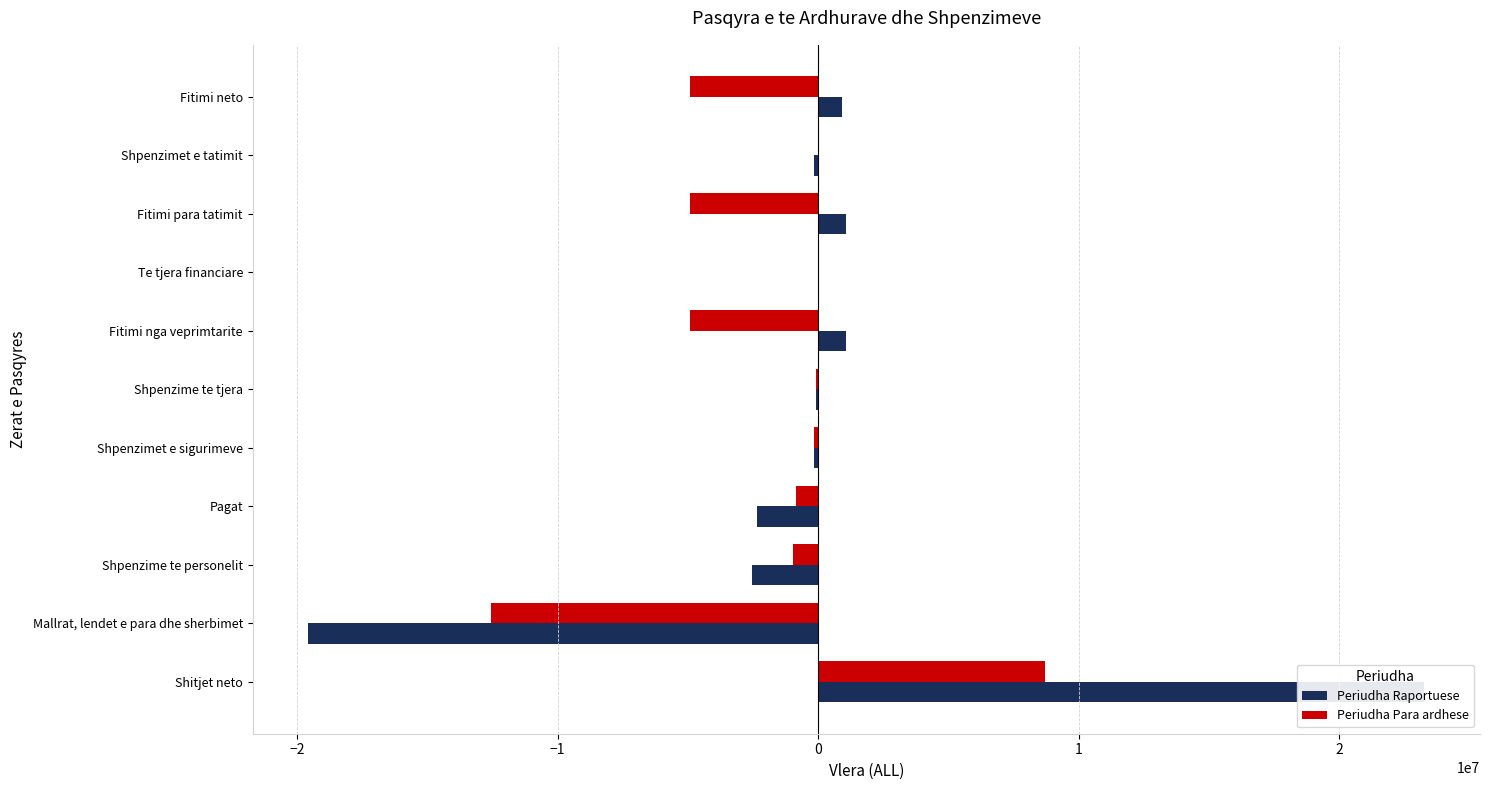

How many data points in Periudha Para ardhese are above -841000?

5